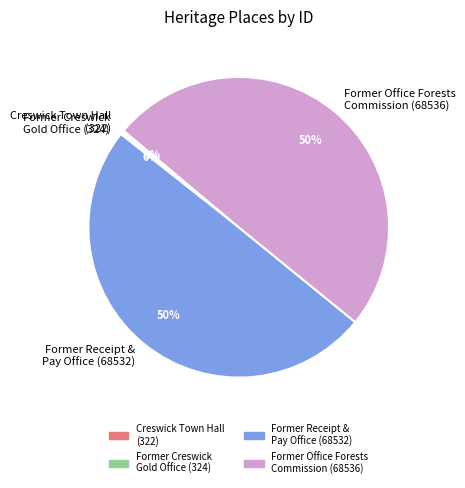

Is it true that Former Office Forests Commission (68536) is 36% of the pie?

False